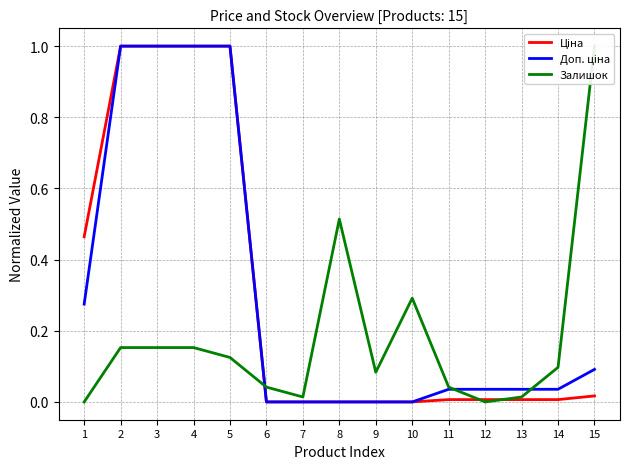

How many distinct data groups are displayed?

3